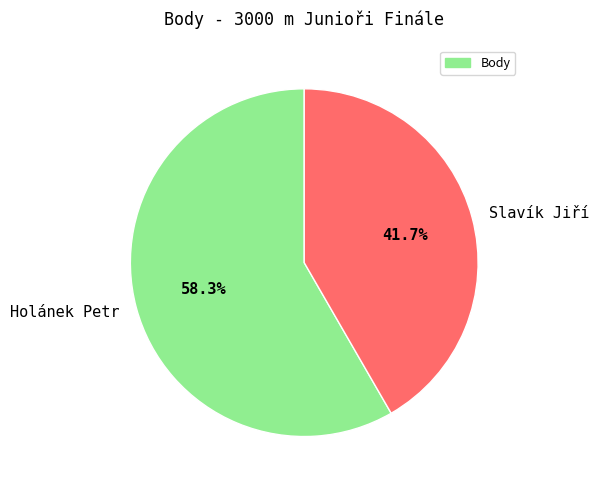

What is the largest slice in the pie chart?

Holánek Petr